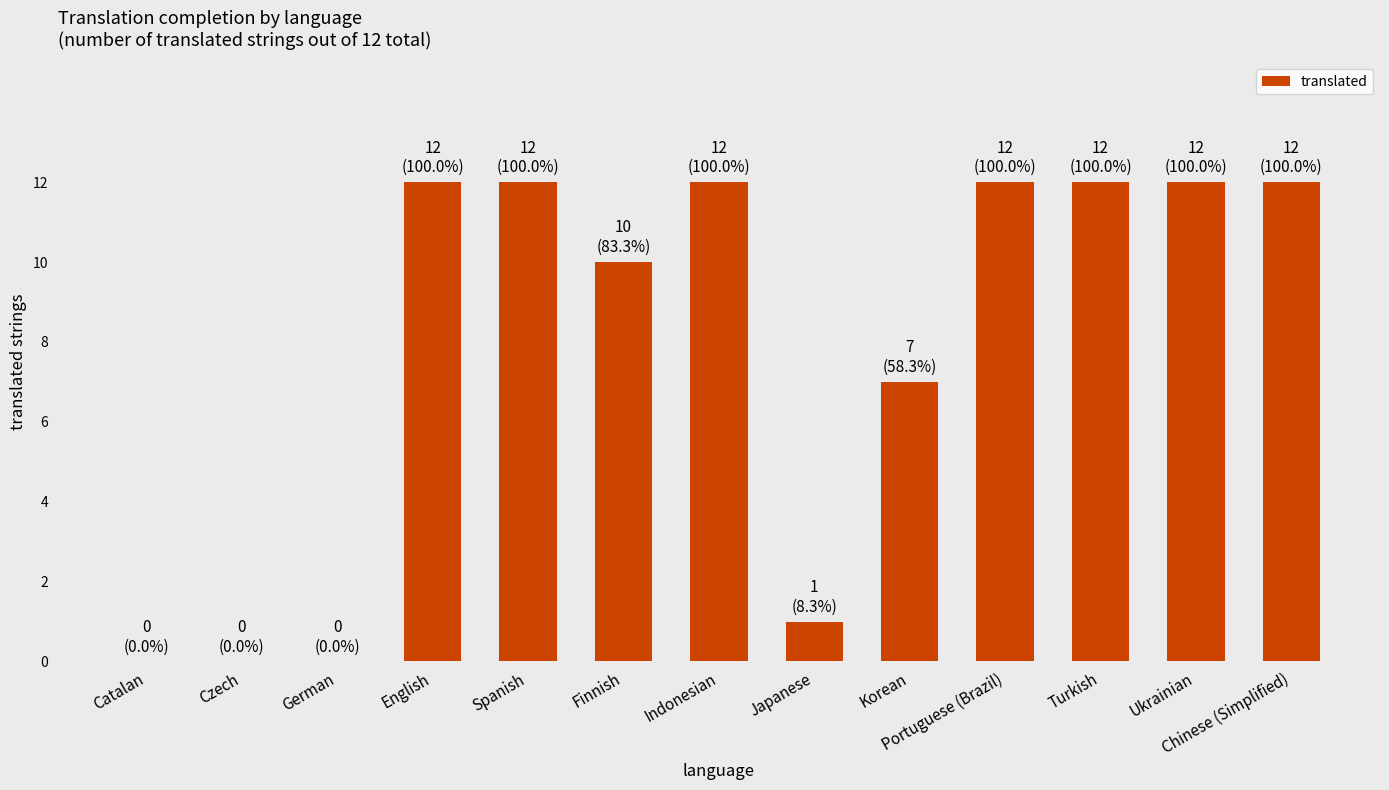

Reading right to left, transcribe all the data shown in this chart.

Chinese (Simplified)=12	Ukrainian=12	Turkish=12	Portuguese (Brazil)=12	Korean=7	Japanese=1	Indonesian=12	Finnish=10	Spanish=12	English=12	German=0	Czech=0	Catalan=0